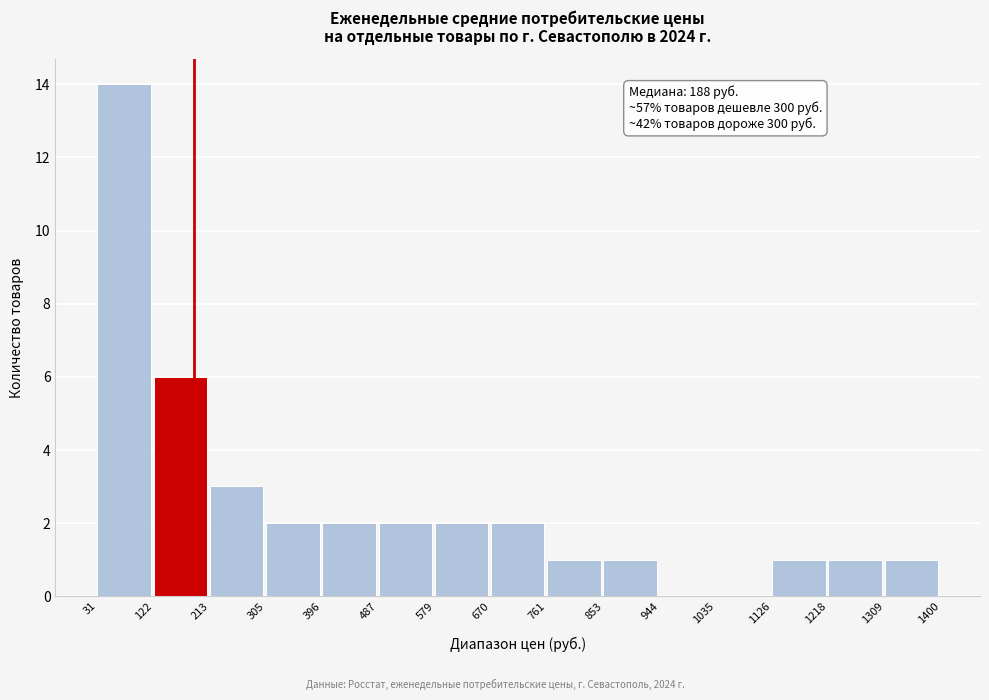

Over which range of the x-axis is the bar tallest?

31 to 122